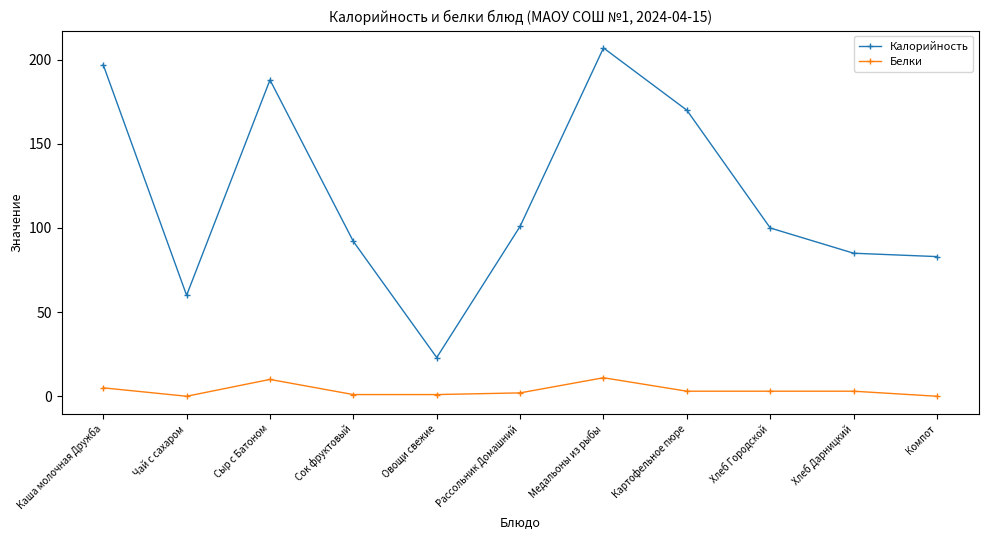

What position from the left is Картофельное пюре?

8